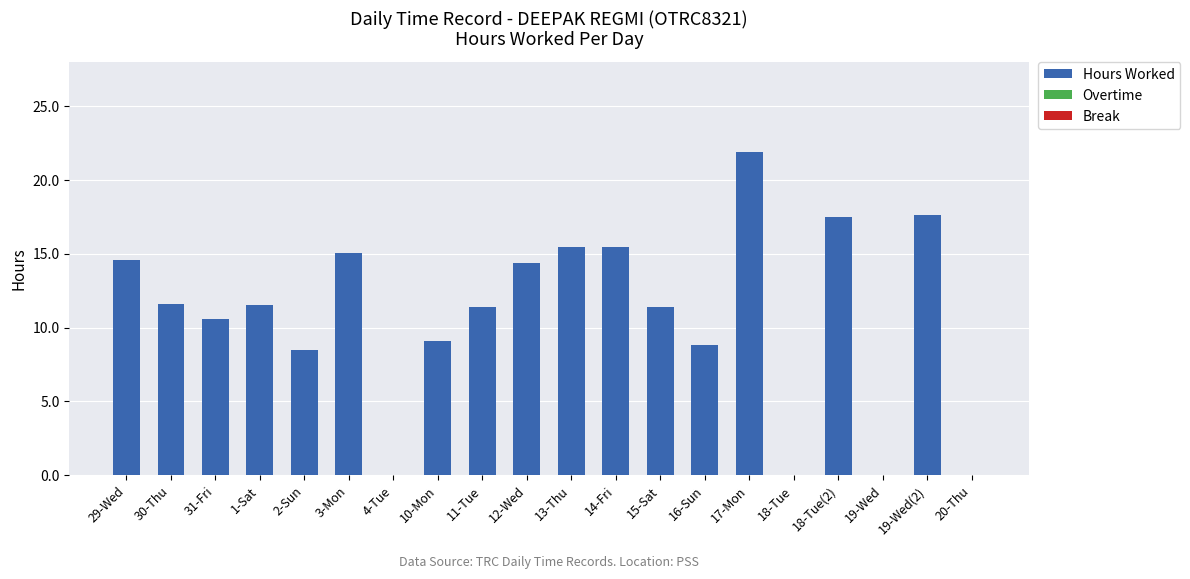

At which label does the data first exceed 11?

29-Wed